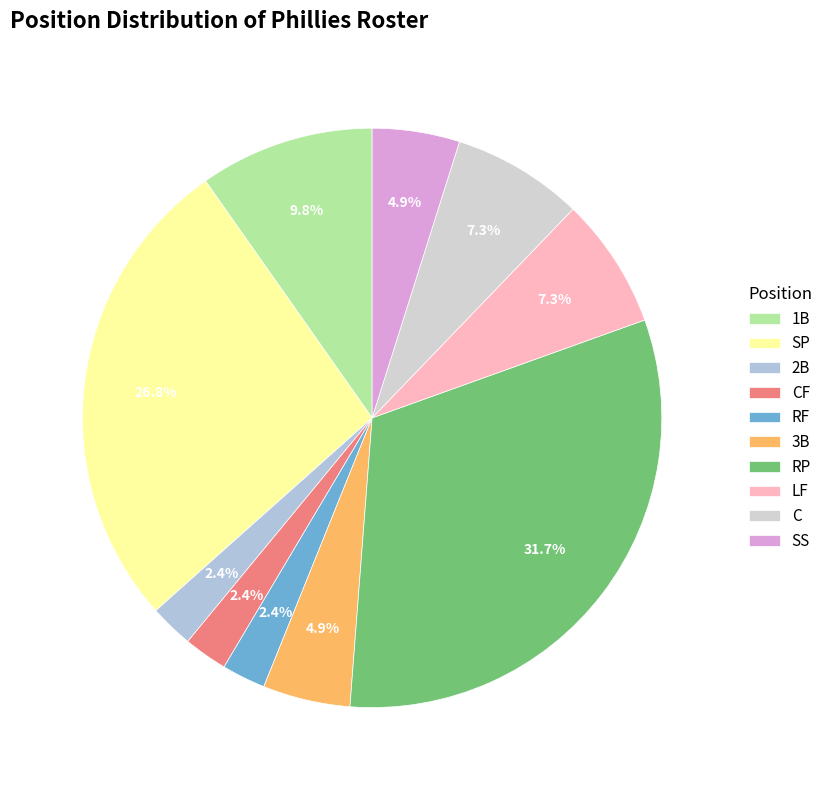

Is it true that LF is 7% of the pie?

True